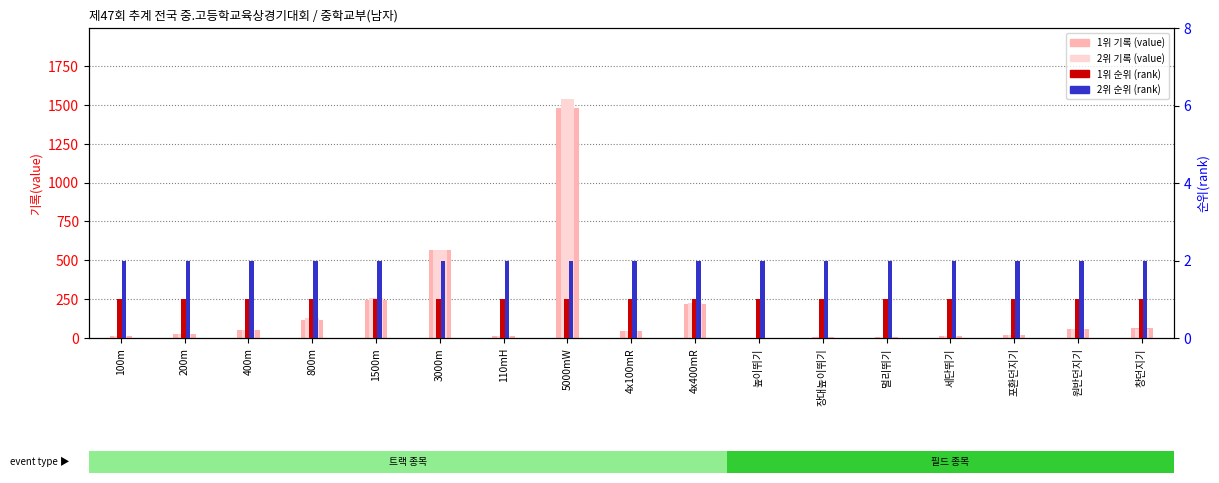

What is the total value across all series at 4x400mR?

448.8